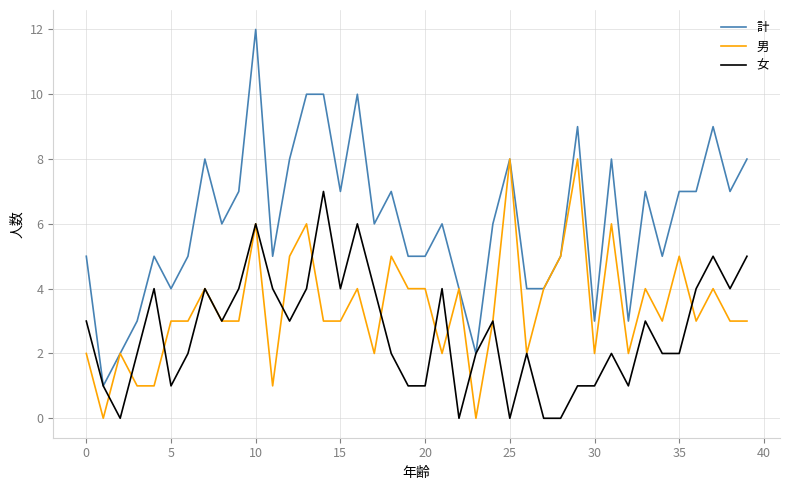

Which series has the largest range (max minus min)?

計